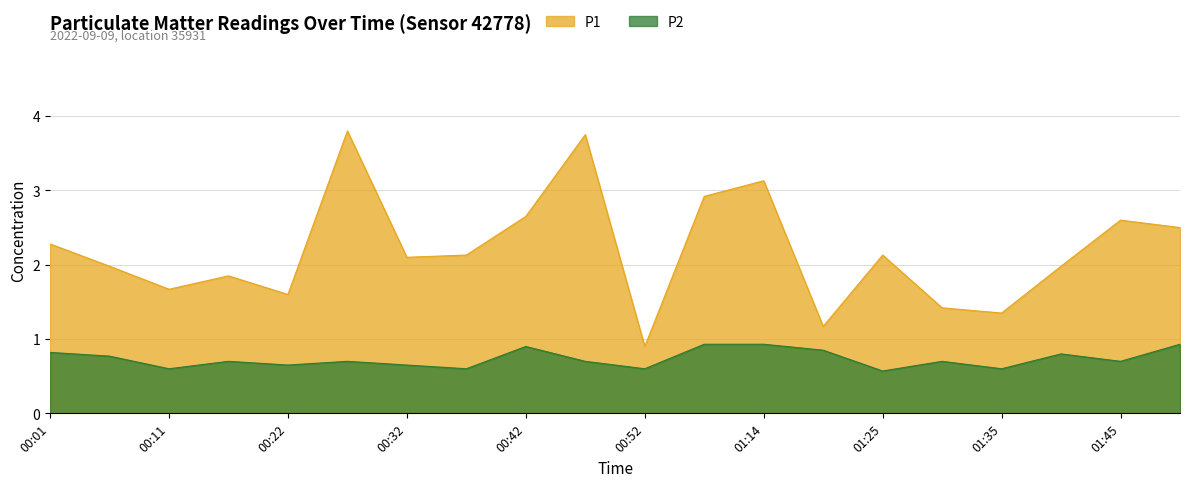

What is the sum of the P1 values at 00:17 and 01:19?

3.0